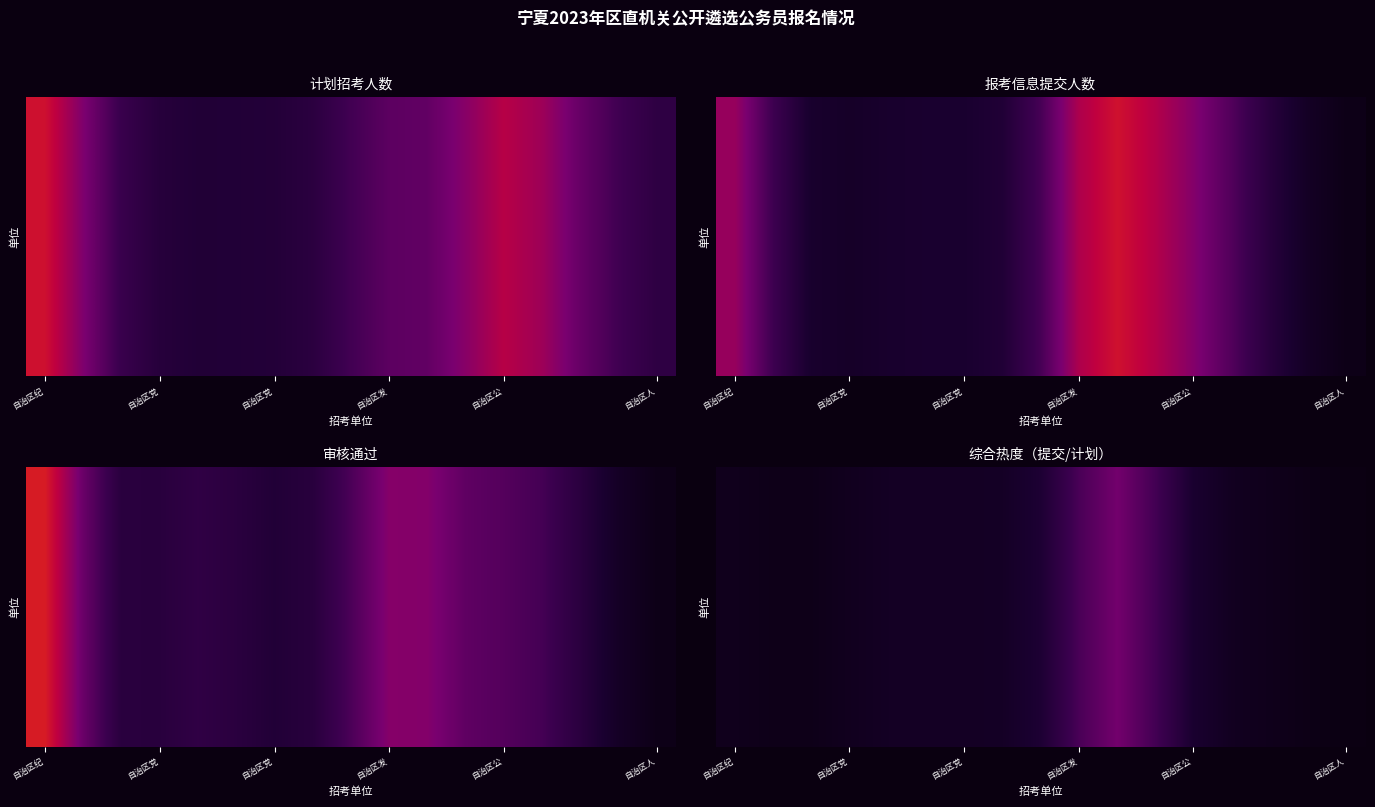

What is the maximum value shown in the chart?

2.9